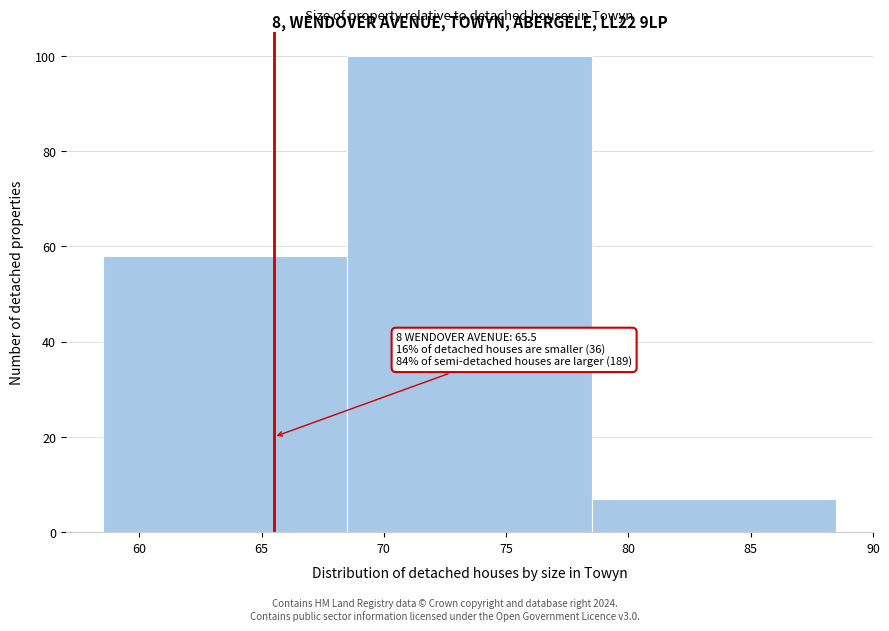

Which range on the x-axis has the tallest bar?

68.5 to 78.5